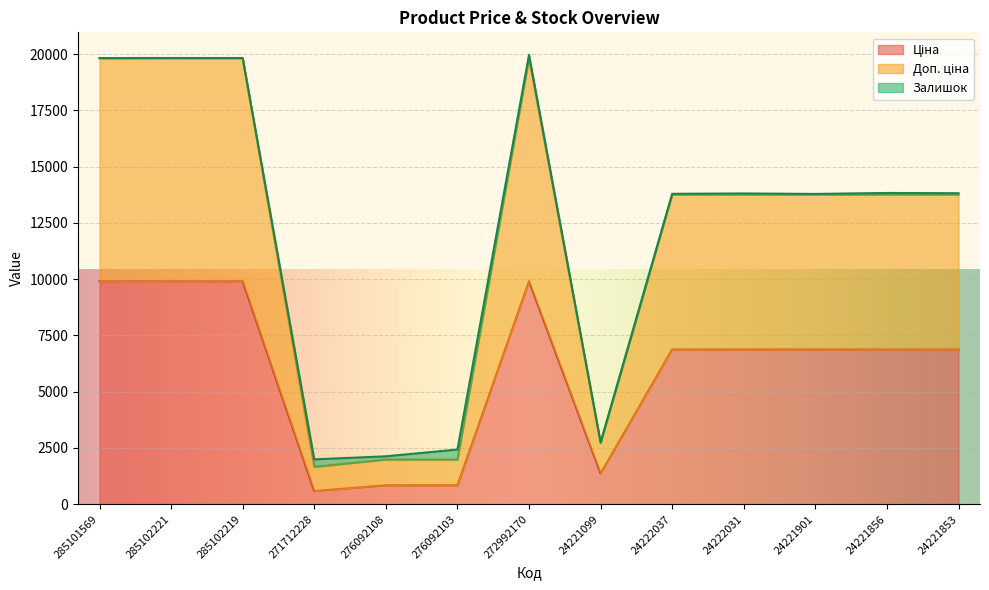

Where is Доп. ціна nearest to the value 10979?

24221901